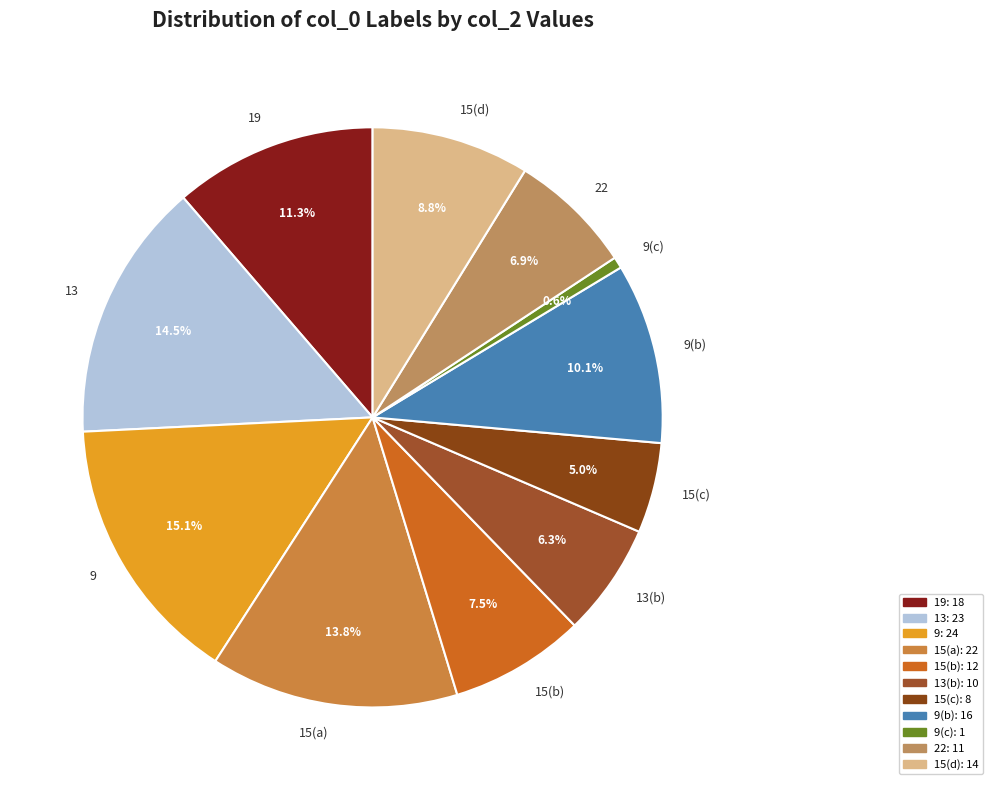

Rank the categories by value from highest to lowest.

9, 13, 15(a), 19, 9(b), 15(d), 15(b), 22, 13(b), 15(c), 9(c)